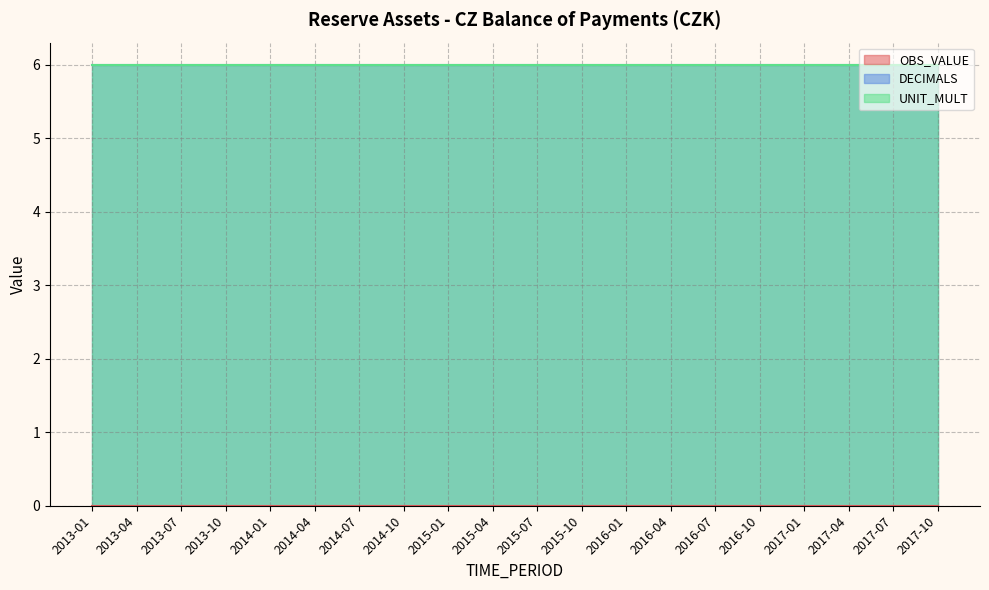

Rank the categories by DECIMALS value from lowest to highest.

2013-01, 2013-04, 2013-07, 2013-10, 2014-01, 2014-04, 2014-07, 2014-10, 2015-01, 2015-04, 2015-07, 2015-10, 2016-01, 2016-04, 2016-07, 2016-10, 2017-01, 2017-04, 2017-07, 2017-10